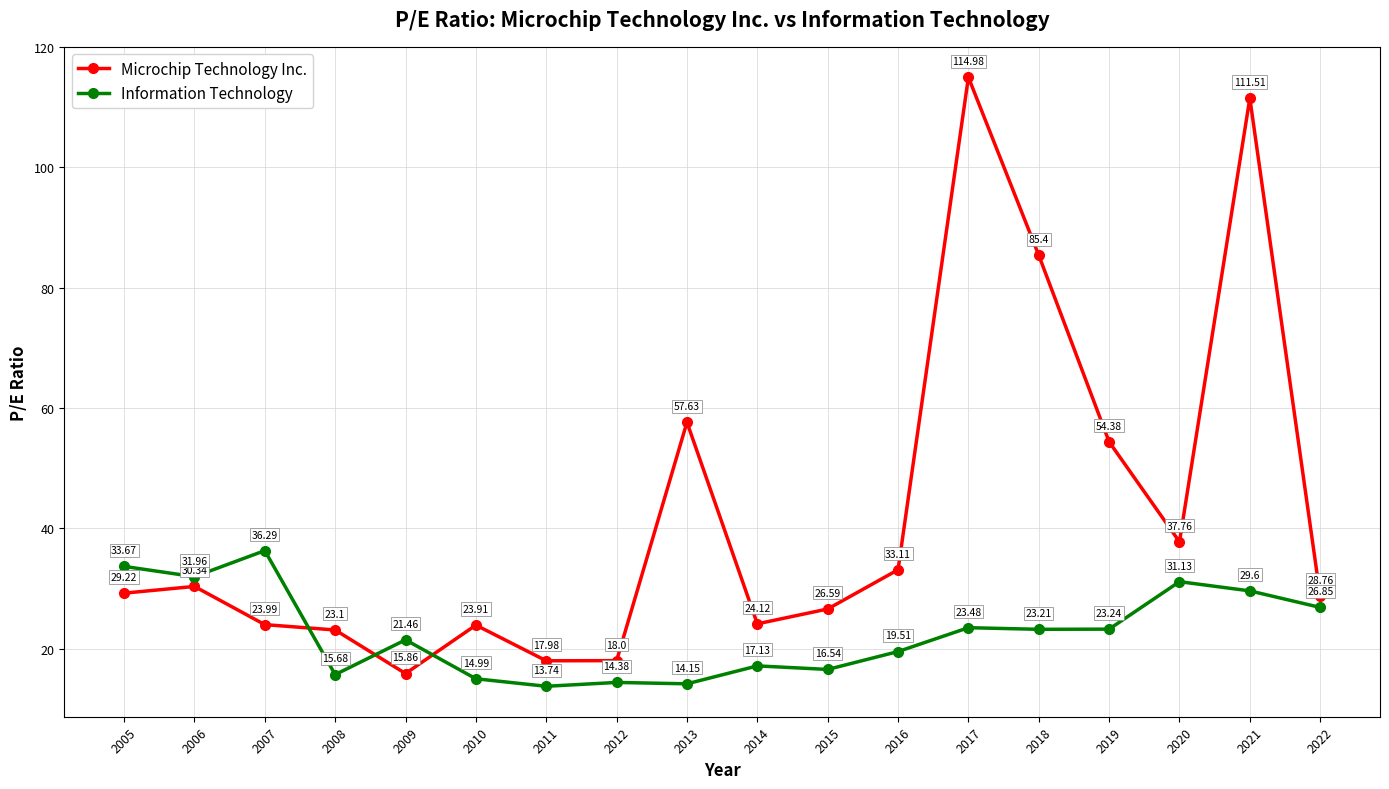

Reading left to right, list all the values displayed in this chart.

Microchip Technology Inc.: 29.2	30.3	24.0	23.1	15.9	23.9	18.0	18.0	57.6	24.1	26.6	33.1	115.0	85.4	54.4	37.8	111.5	28.8
Information Technology: 33.7	32.0	36.3	15.7	21.5	15.0	13.7	14.4	14.2	17.1	16.5	19.5	23.5	23.2	23.2	31.1	29.6	26.9